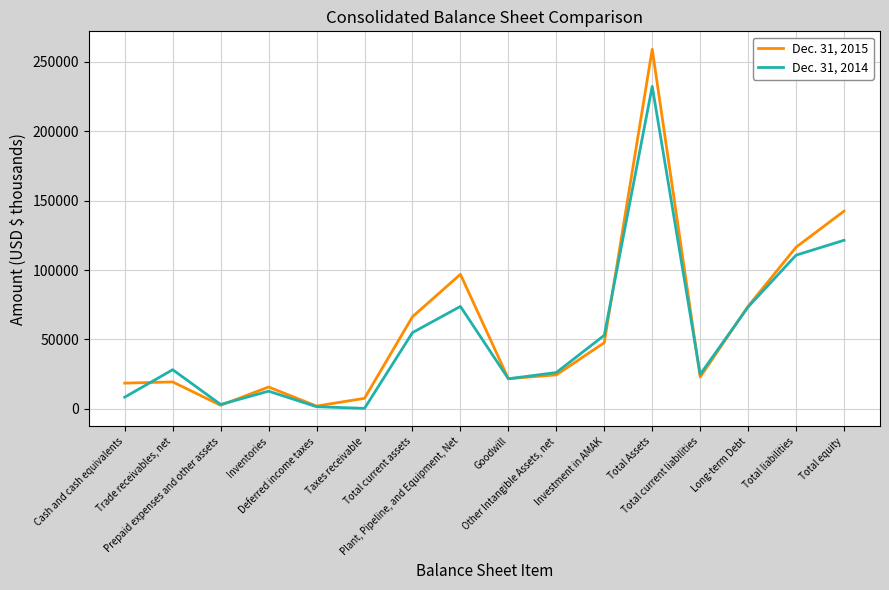

Which series has the largest range (max minus min)?

Dec. 31, 2015